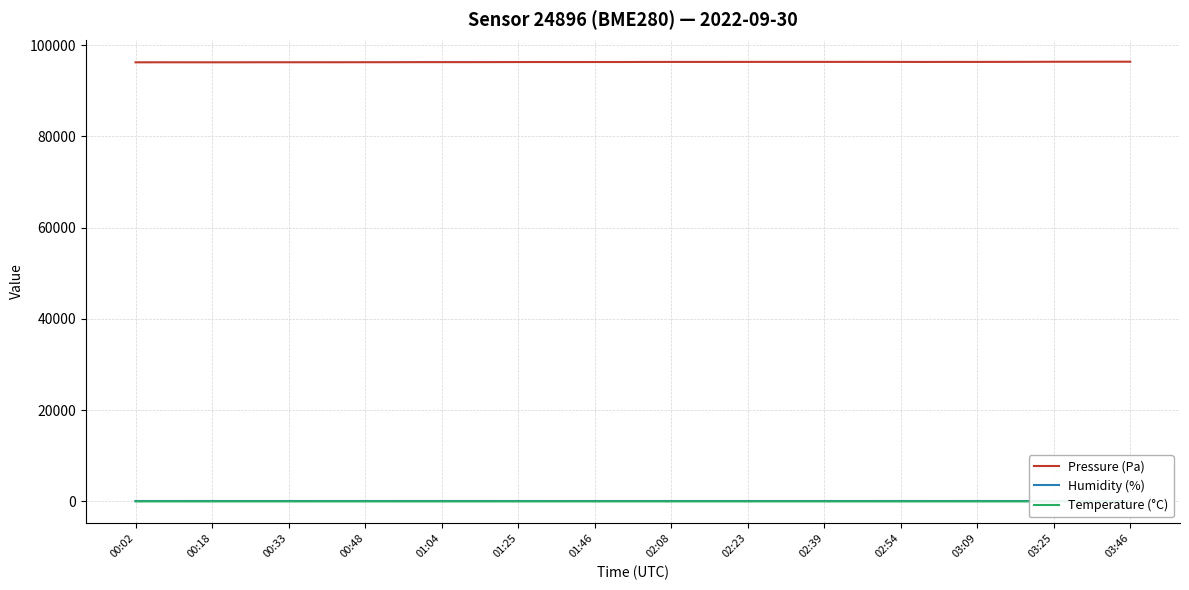

The value of Pressure (Pa) at 00:18 is 96239.1. True or false?

True